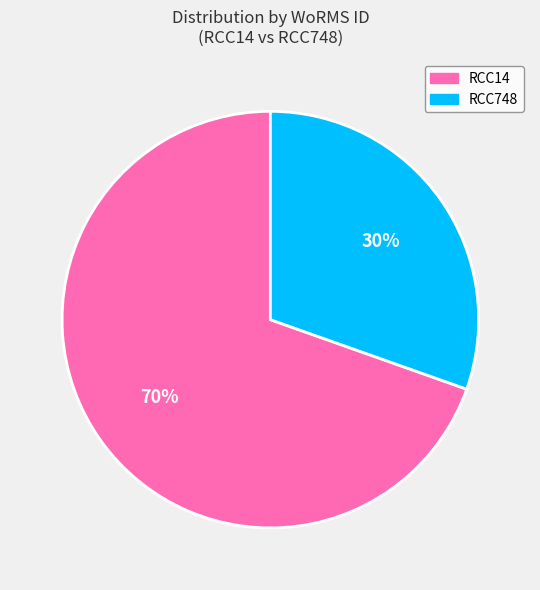

Is the sum of RCC748 and RCC14 greater than half?

Yes